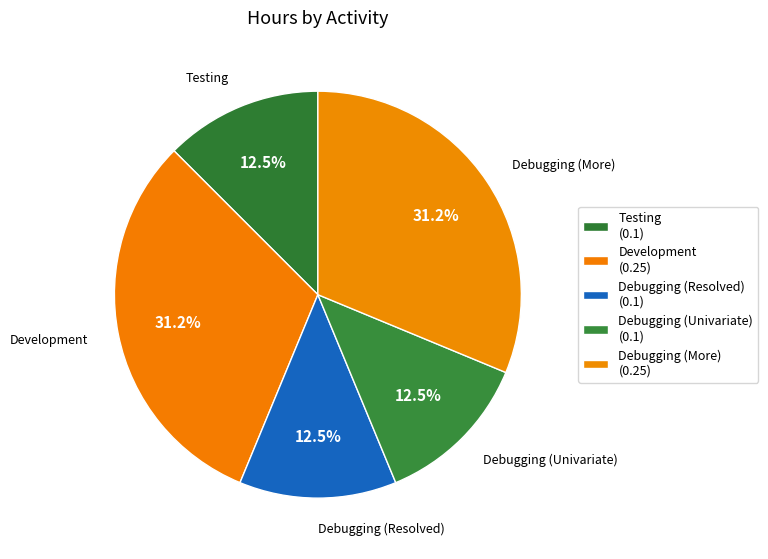

How many slices are in this pie chart?

5